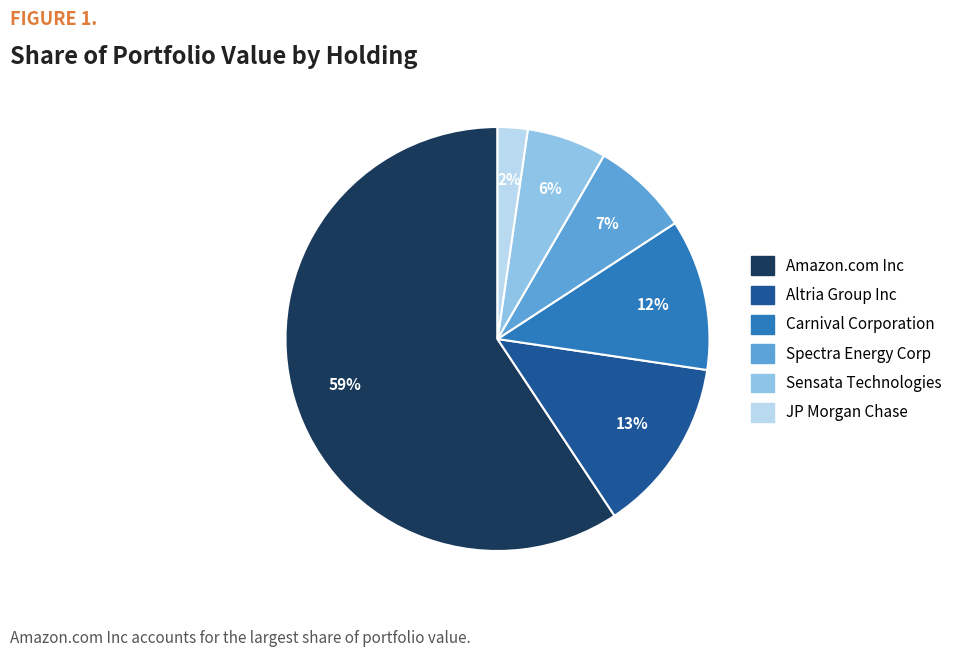

What is the largest slice in the pie chart?

Amazon.com Inc